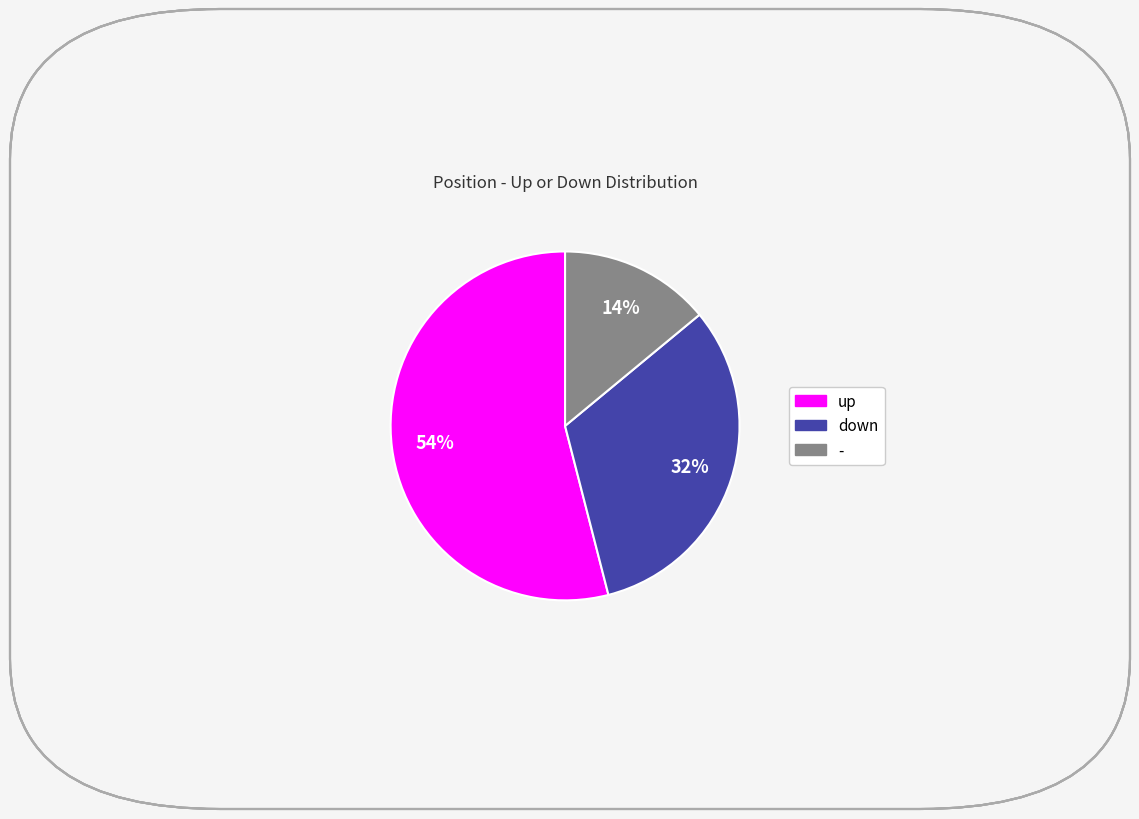

Which slice is the smallest?

-